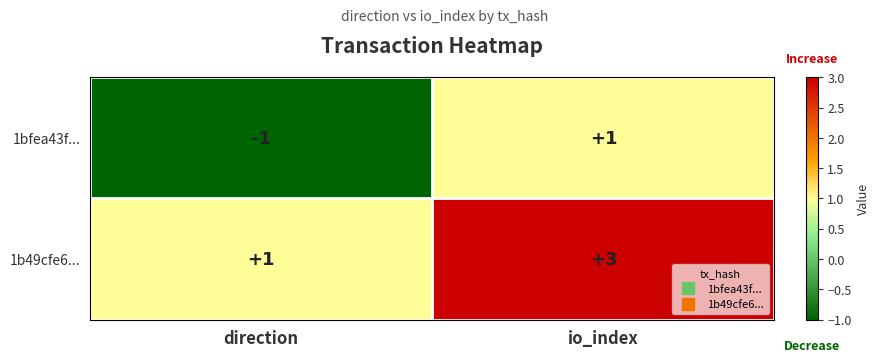

The value of 1b49cfe6... at io_index is 4. True or false?

False